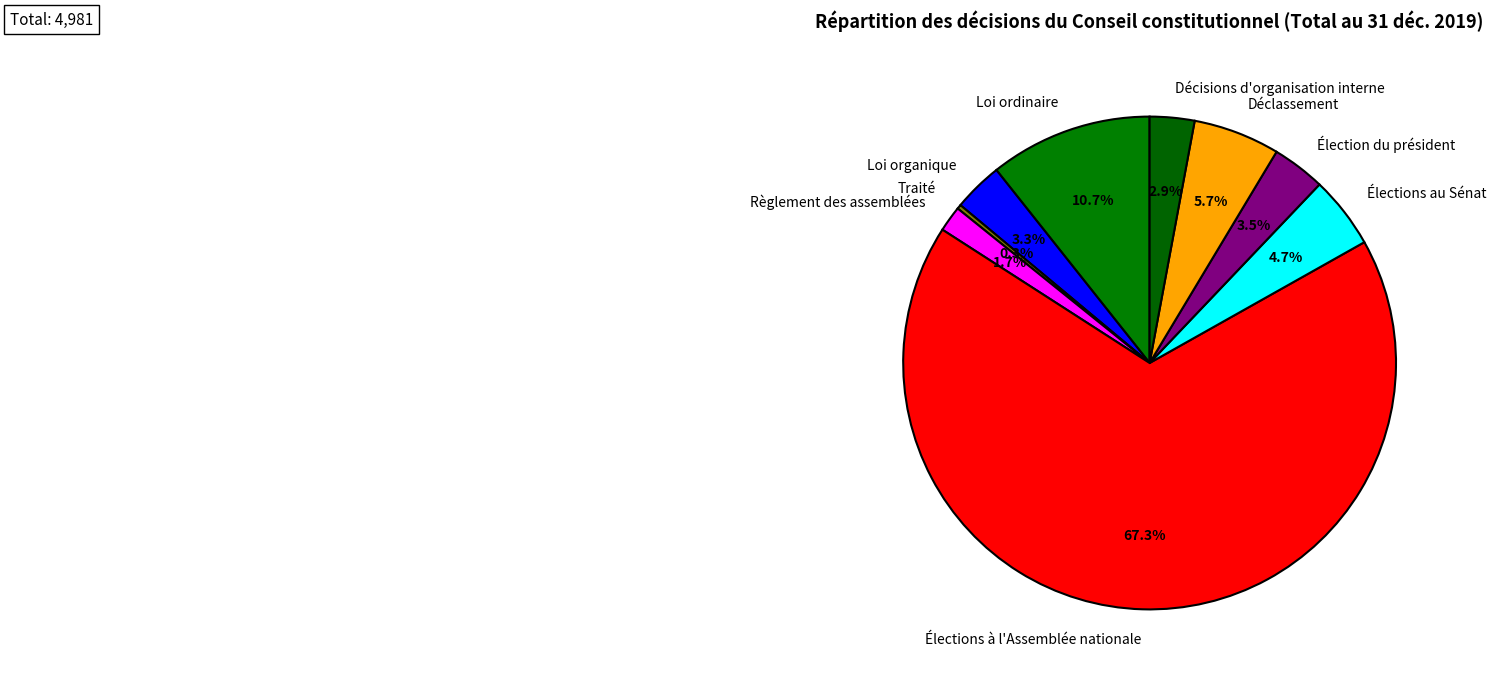

What is the total percentage of Élections au Sénat and Traité?

5.0%